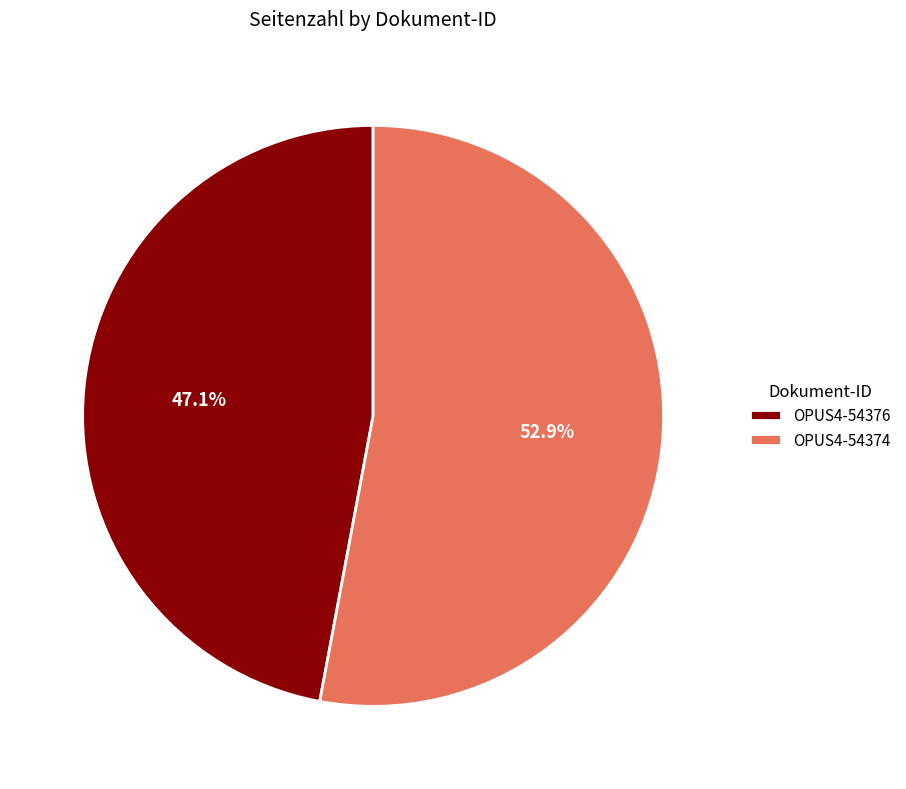

Which has a higher value, OPUS4-54376 or OPUS4-54374?

OPUS4-54374